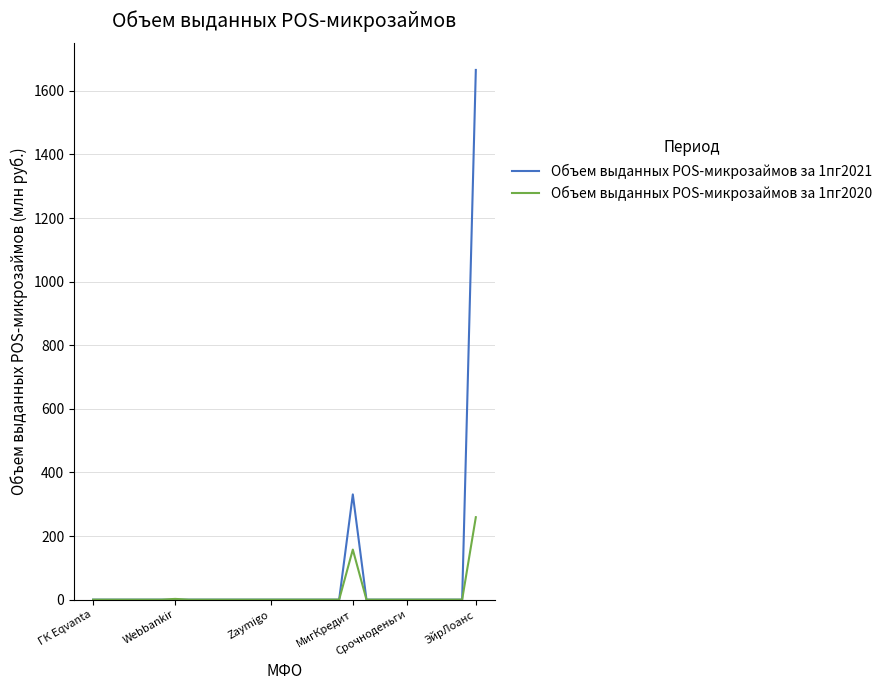

In Объем выданных POS-микрозаймов за 1пг2020, how many points are higher than both neighbors (excluding endpoints)?

2